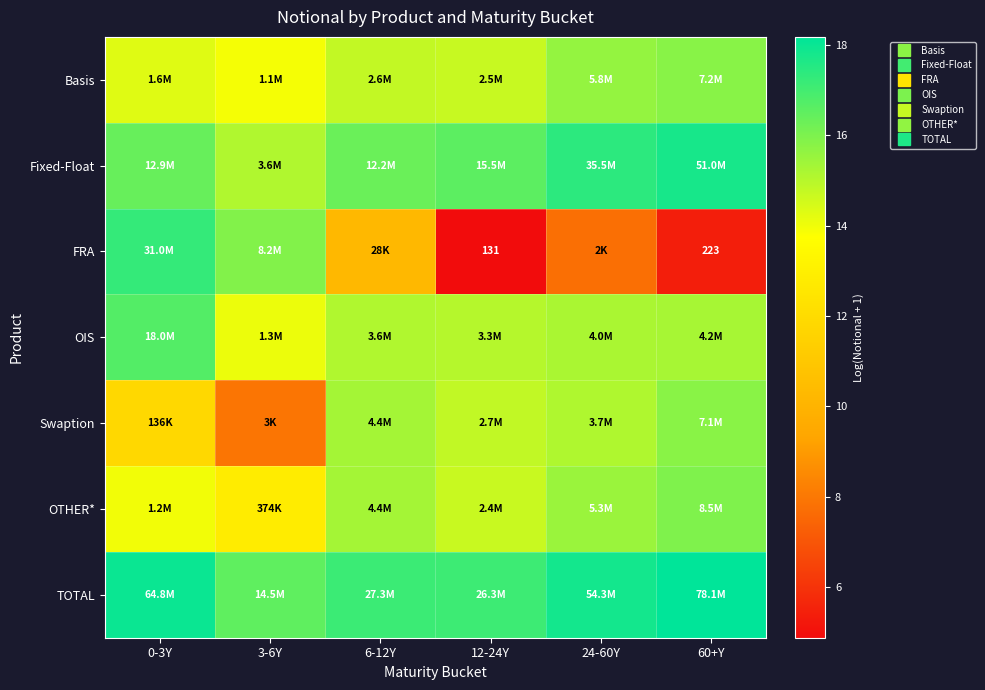

Is the value of OIS at 3-6Y greater than the value of FRA at 6-12Y?

Yes